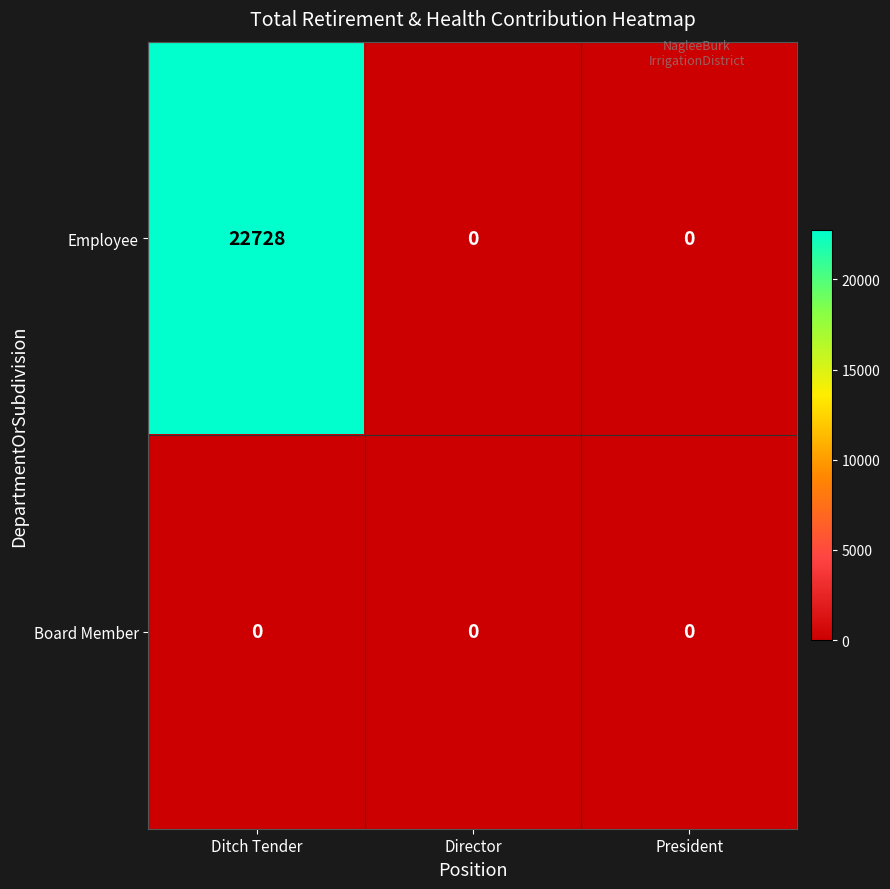

Rank the series by their maximum value, from highest to lowest.

Employee, Board Member